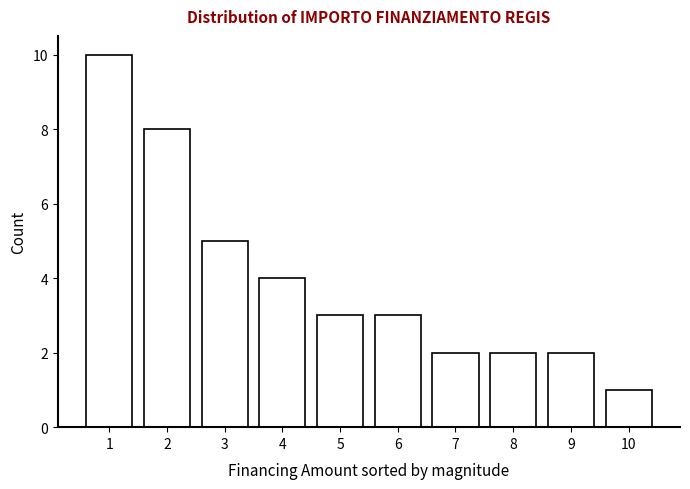

Reading left to right, transcribe all the data shown in this chart.

1=10	2=8	3=5	4=4	5=3	6=3	7=2	8=2	9=2	10=1